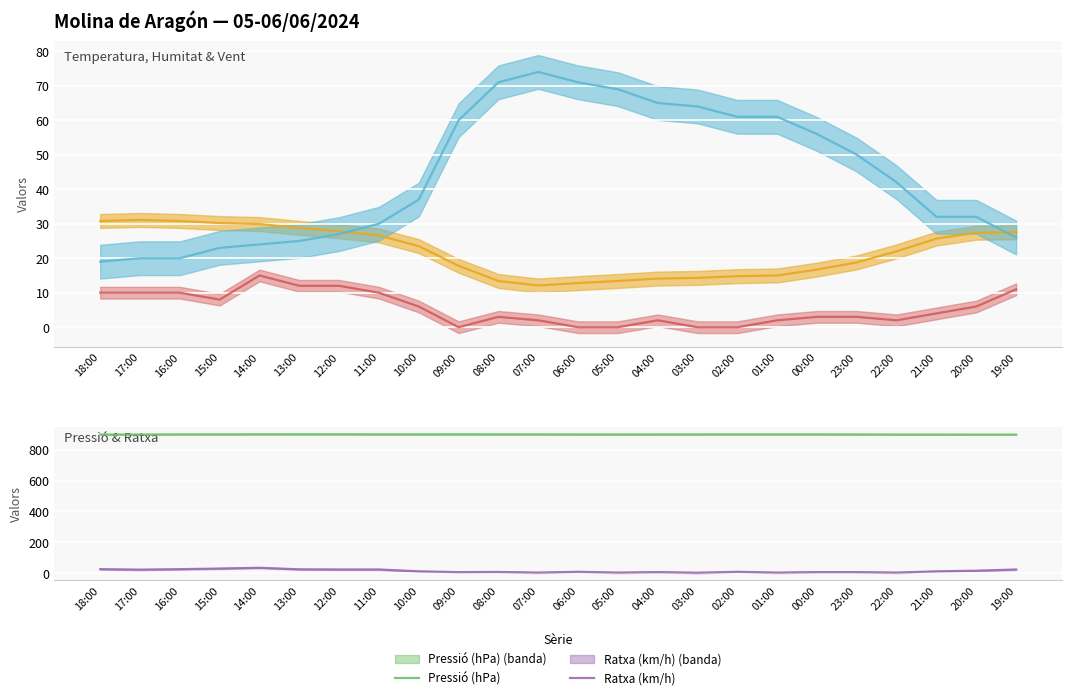

Reading left to right, what are all the values shown in this chart?

Temperatura (°C): 18:00=30.8	17:00=31.1	16:00=30.8	15:00=30.2	14:00=29.9	13:00=28.8	12:00=27.8	11:00=26.6	10:00=23.5	09:00=17.8	08:00=13.4	07:00=12.1	06:00=12.8	05:00=13.4	04:00=14.1	03:00=14.3	02:00=14.8	01:00=15.0	00:00=16.7	23:00=18.8	22:00=22.0	21:00=25.7	20:00=27.4	19:00=27.5
Humitat (%): 18:00=19.0	17:00=20.0	16:00=20.0	15:00=23.0	14:00=24.0	13:00=25.0	12:00=27.0	11:00=30.0	10:00=37.0	09:00=60.0	08:00=71.0	07:00=74.0	06:00=71.0	05:00=69.0	04:00=65.0	03:00=64.0	02:00=61.0	01:00=61.0	00:00=56.0	23:00=50.0	22:00=42.0	21:00=32.0	20:00=32.0	19:00=26.0
Velocitat vent (km/h): 18:00=10.0	17:00=10.0	16:00=10.0	15:00=8.0	14:00=15.0	13:00=12.0	12:00=12.0	11:00=10.0	10:00=6.0	09:00=0.0	08:00=3.0	07:00=2.0	06:00=0.0	05:00=0.0	04:00=2.0	03:00=0.0	02:00=0.0	01:00=2.0	00:00=3.0	23:00=3.0	22:00=2.0	21:00=4.0	20:00=6.0	19:00=11.0
Pressió (hPa): 18:00=897.0	17:00=897.3	16:00=897.8	15:00=898.2	14:00=898.5	13:00=898.6	12:00=898.5	11:00=898.3	10:00=898.3	09:00=898.4	08:00=898.3	07:00=897.8	06:00=897.6	05:00=897.5	04:00=897.6	03:00=897.7	02:00=898.0	01:00=897.9	00:00=897.8	23:00=897.6	22:00=896.9	21:00=896.7	20:00=896.5	19:00=896.5
Ratxa (km/h): 18:00=27.0	17:00=24.0	16:00=27.0	15:00=31.0	14:00=36.0	13:00=26.0	12:00=25.0	11:00=25.0	10:00=13.0	09:00=8.0	08:00=9.0	07:00=5.0	06:00=10.0	05:00=5.0	04:00=8.0	03:00=4.0	02:00=10.0	01:00=5.0	00:00=8.0	23:00=8.0	22:00=5.0	21:00=13.0	20:00=17.0	19:00=25.0